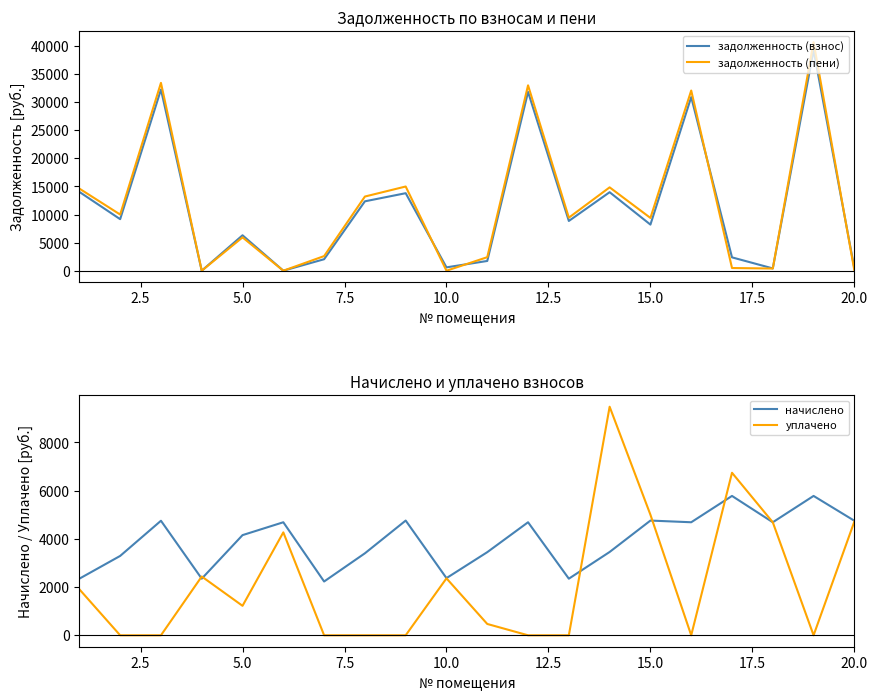

What is the highest value of the задолженность (взнос) series?

39227.1